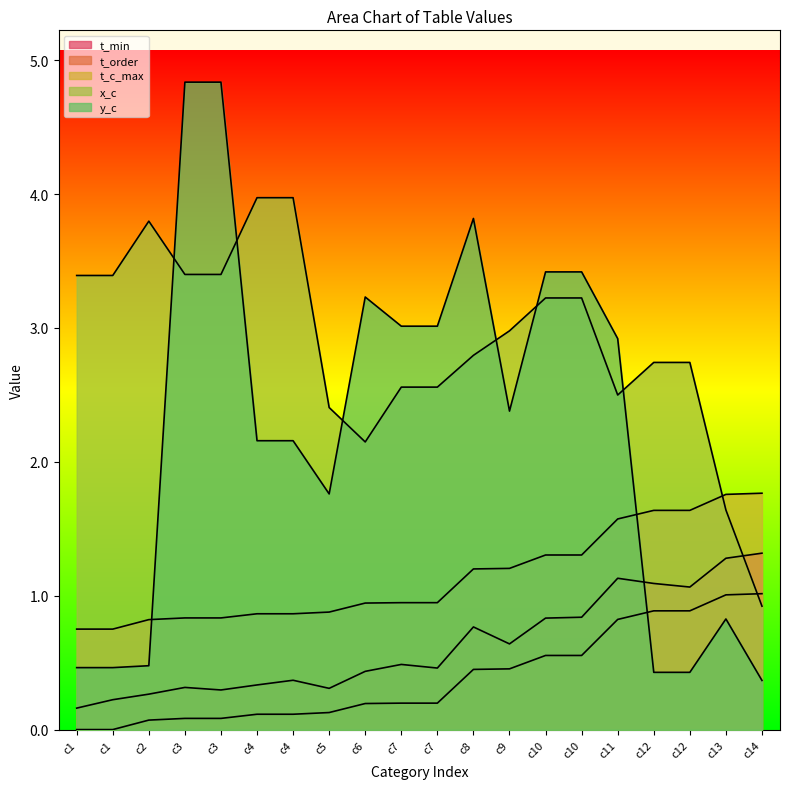

Which series has the largest total across all categories?

x_c